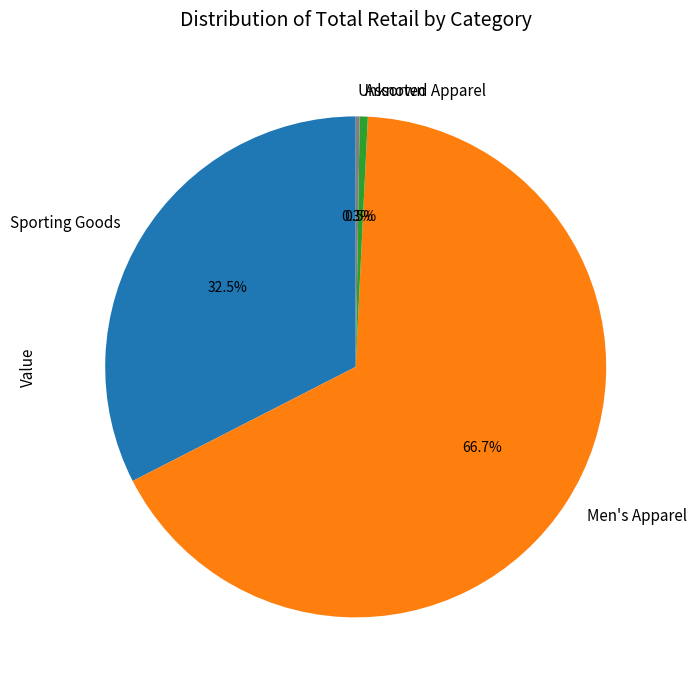

To the nearest percent, what is the average slice percentage?

25%